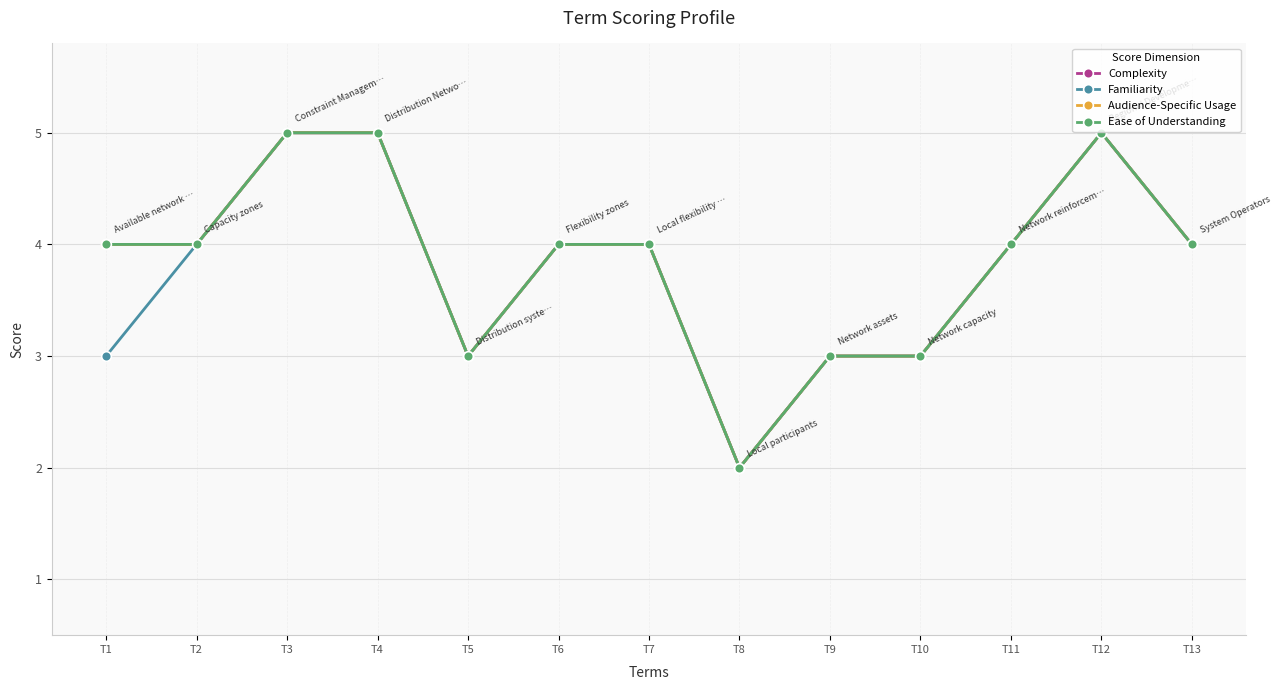

Does the chart have visible grid lines?

Yes